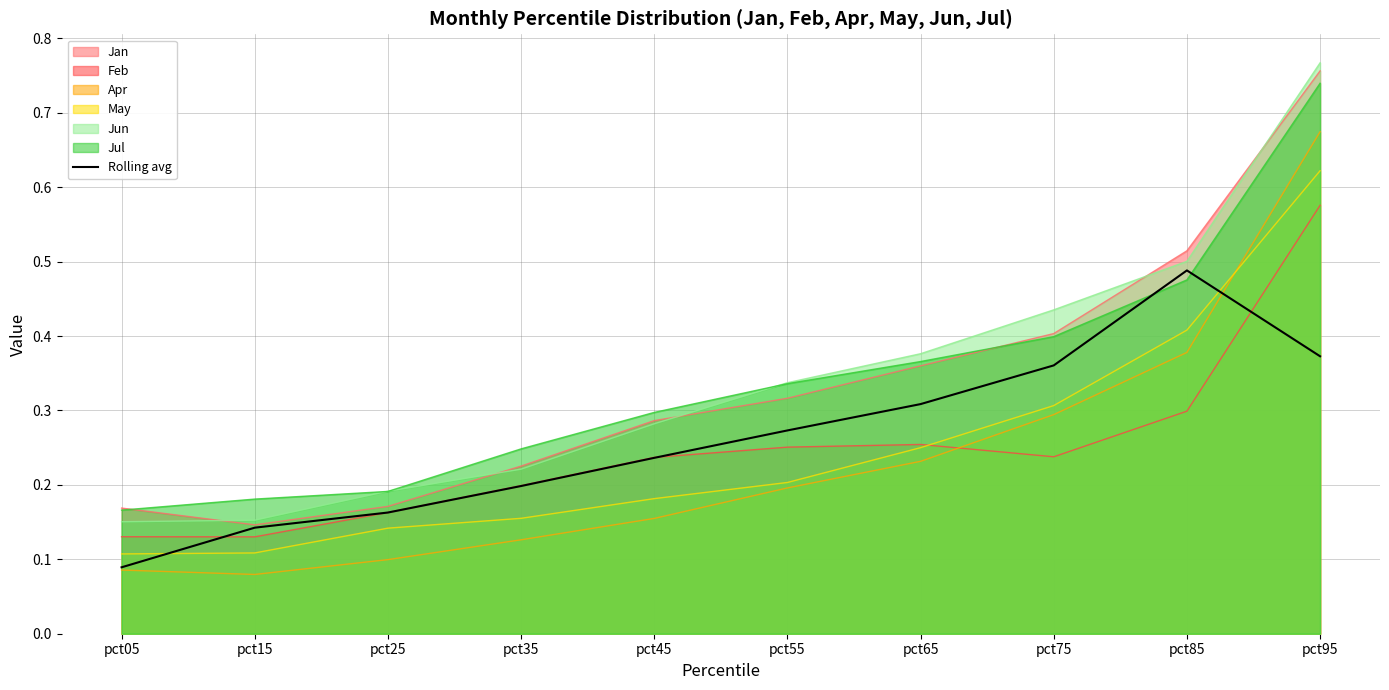

What value does the data have at pct55?

0.3